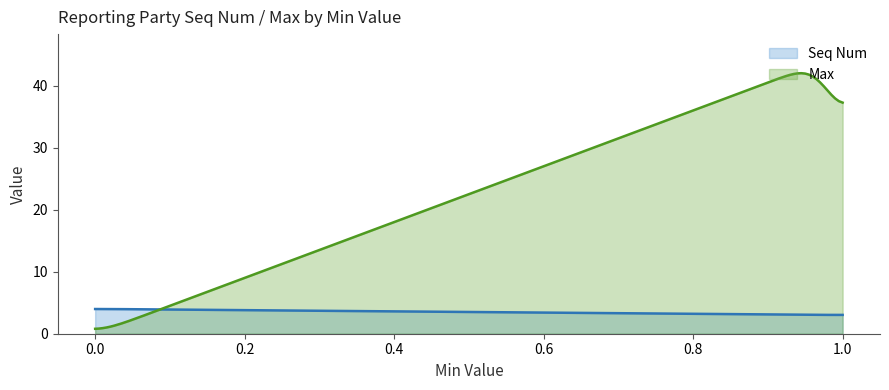

At 0, list the series in order from largest to smallest.

Seq Num, Max